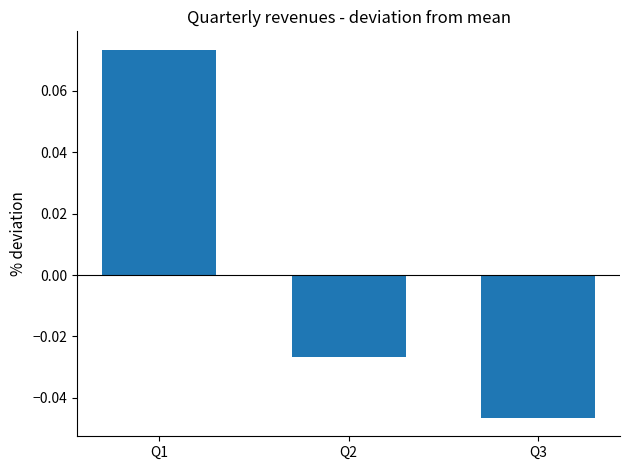

At which label does the data first exceed 0?

Q1